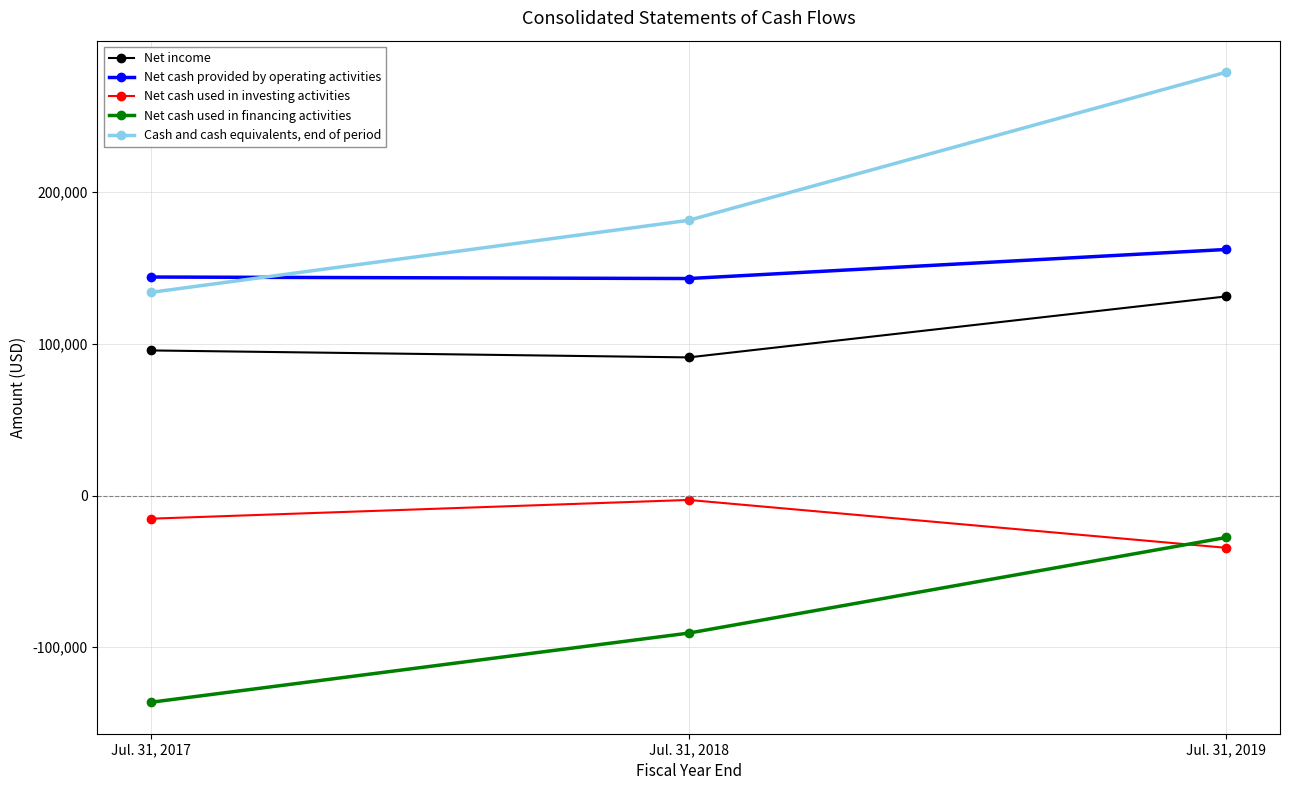

At Jul. 31, 2019, list the series in order from largest to smallest.

Cash and cash equivalents, end of period, Net cash provided by operating activities, Net income, Net cash used in financing activities, Net cash used in investing activities